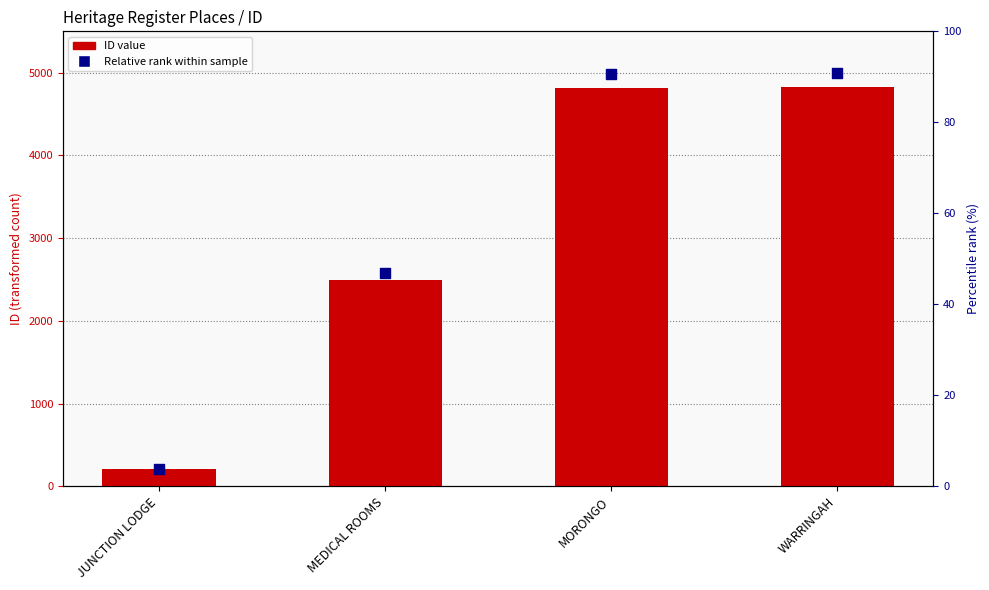

What is the total value across all series at JUNCTION LODGE?

417.4